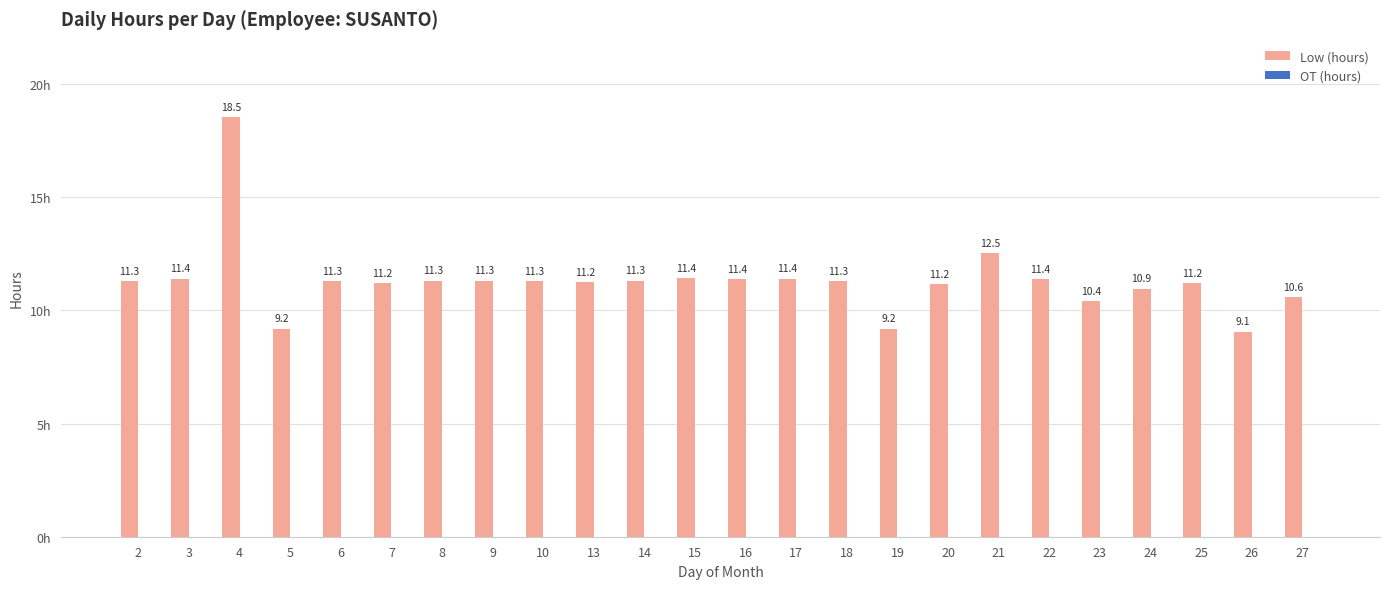

Which category has the highest value across all series?

4